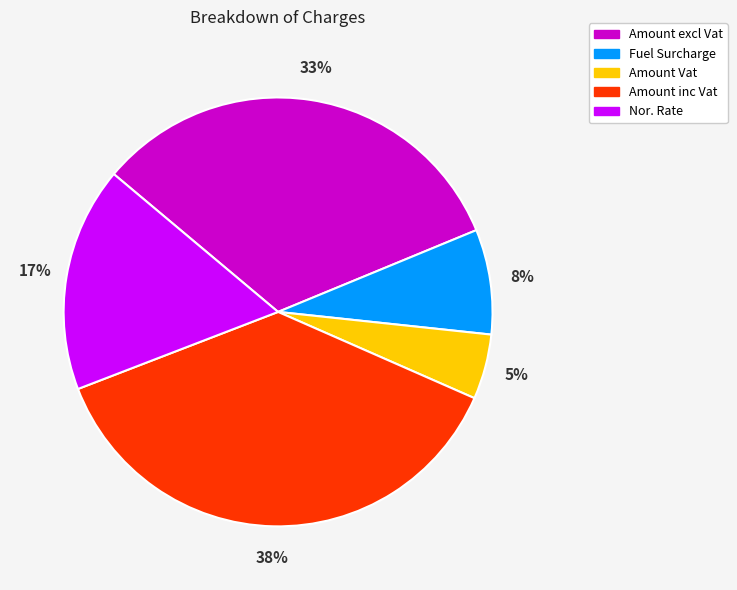

Count the number of slices in the pie.

5